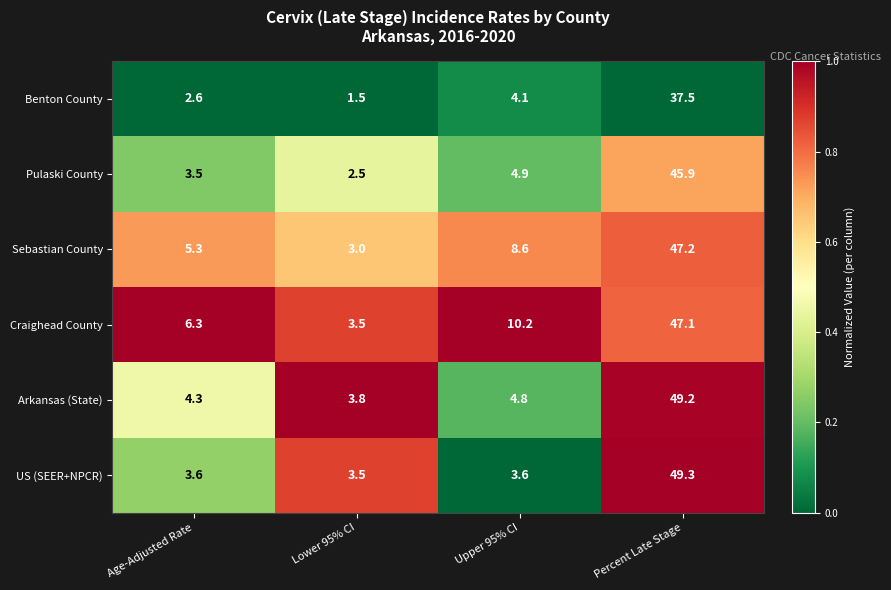

What is the total value across all series at Upper 95% CI?

36.2